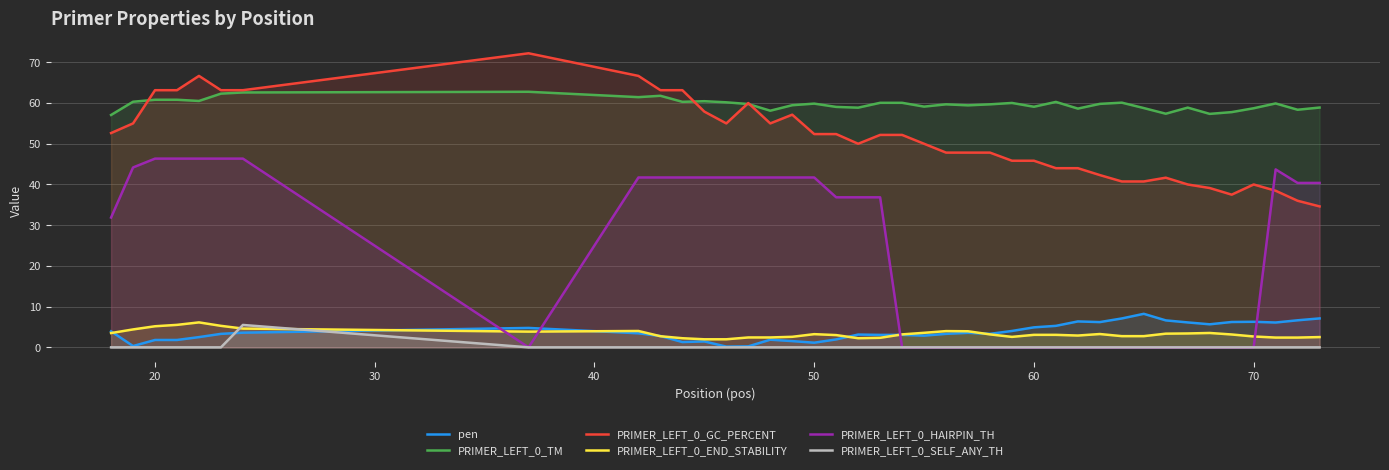

True or false: PRIMER_LEFT_0_TM and pen intersect in this chart.

False